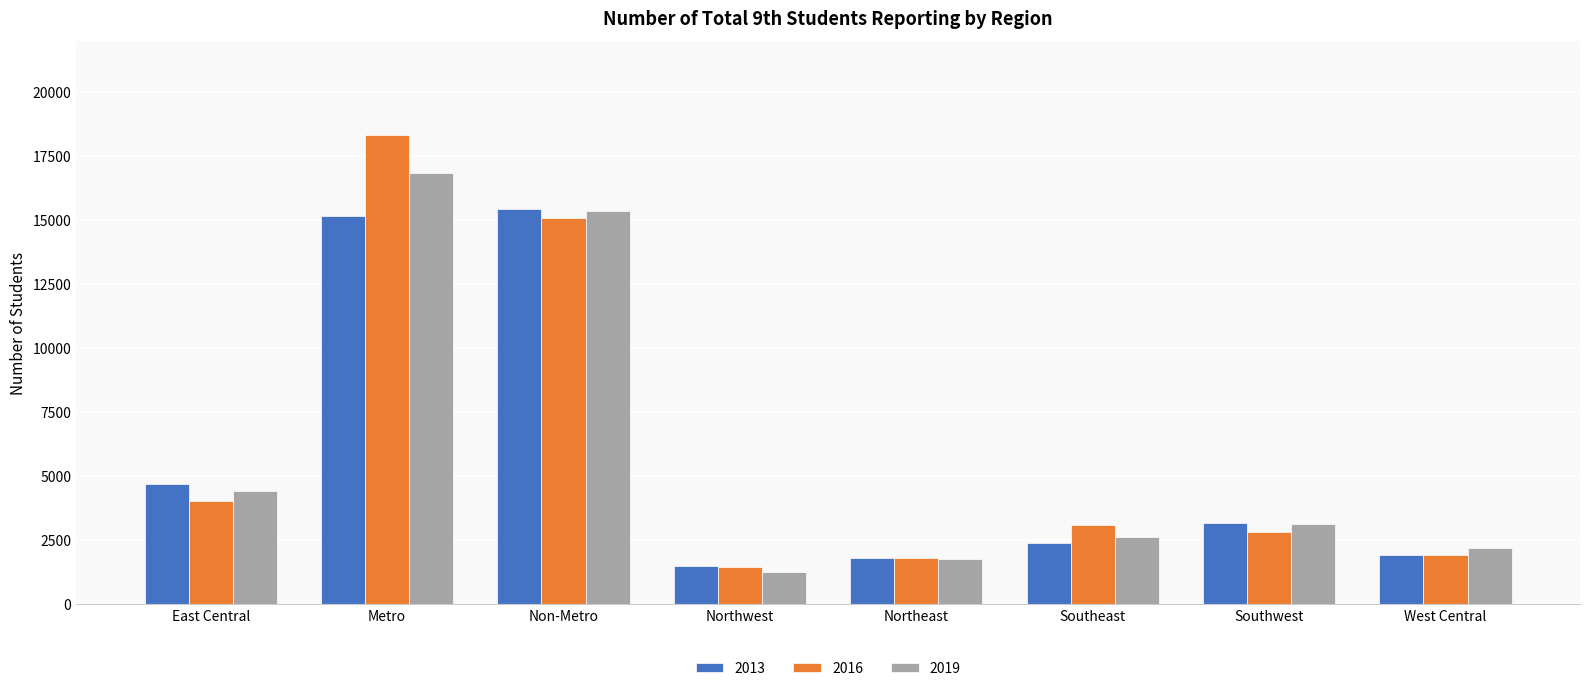

True or false: 2016 has a value of 6241 at Metro.

False